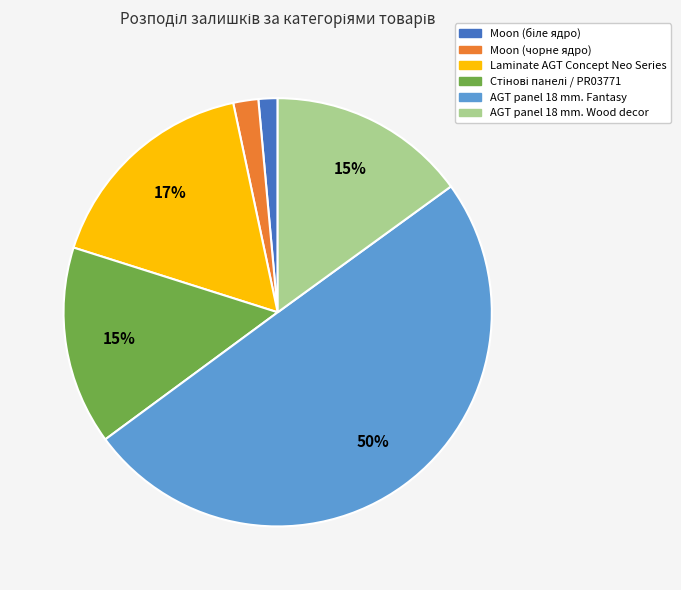

Does AGT panel 18 mm. Wood decor account for over 50% of the chart?

No